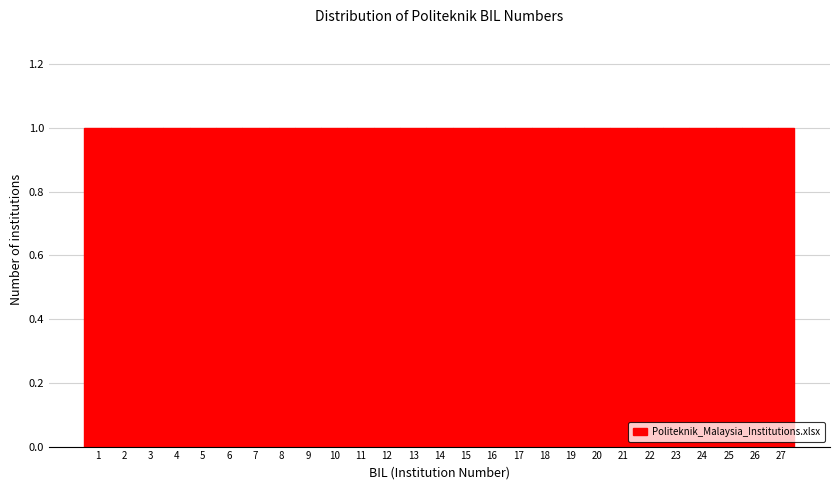

What is the height of the bar covering 17.5 to 18.5 on the x-axis? The values are not printed on the chart, so give them approximately, as read against the axis.

1